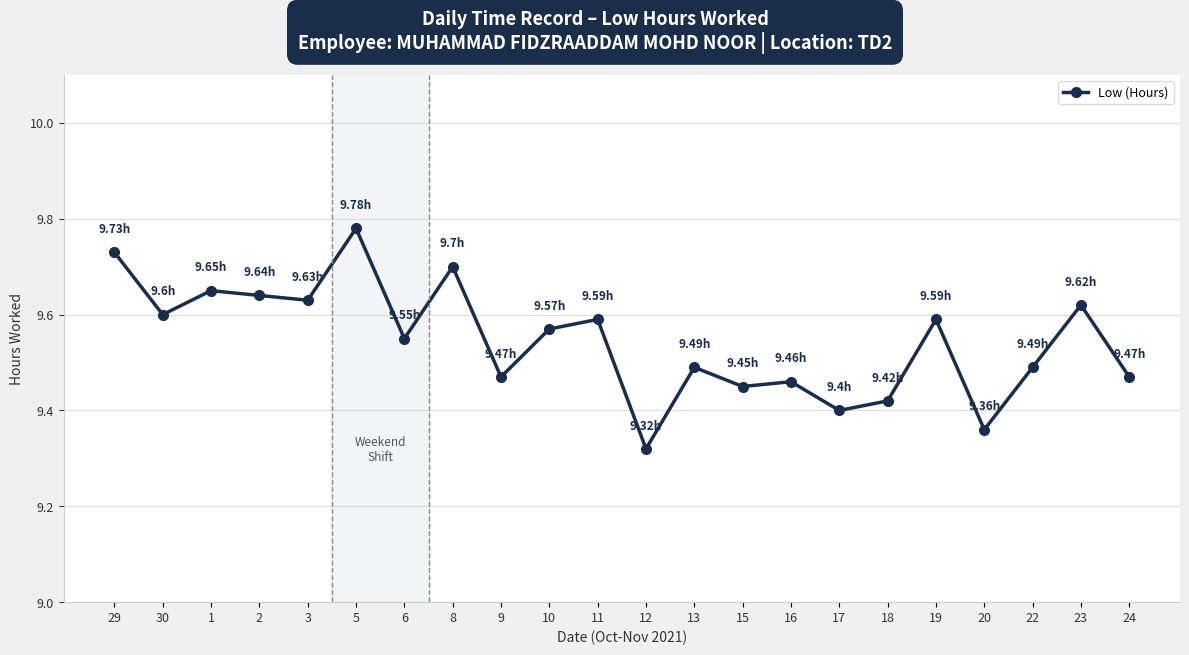

Approximately how many times larger is the value at 19 compared to 24?

1.0